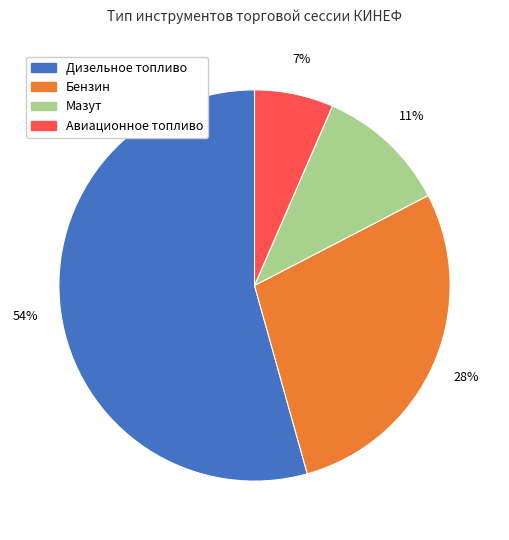

How many segments does this pie chart have?

4